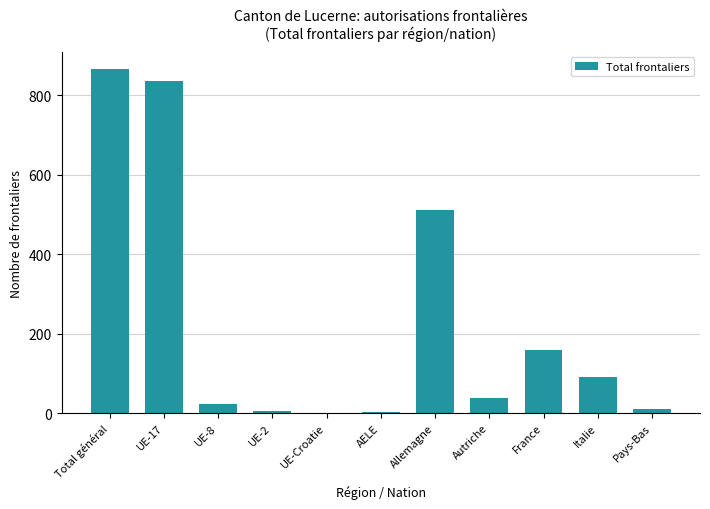

Which has a higher value, UE-8 or Total général?

Total général